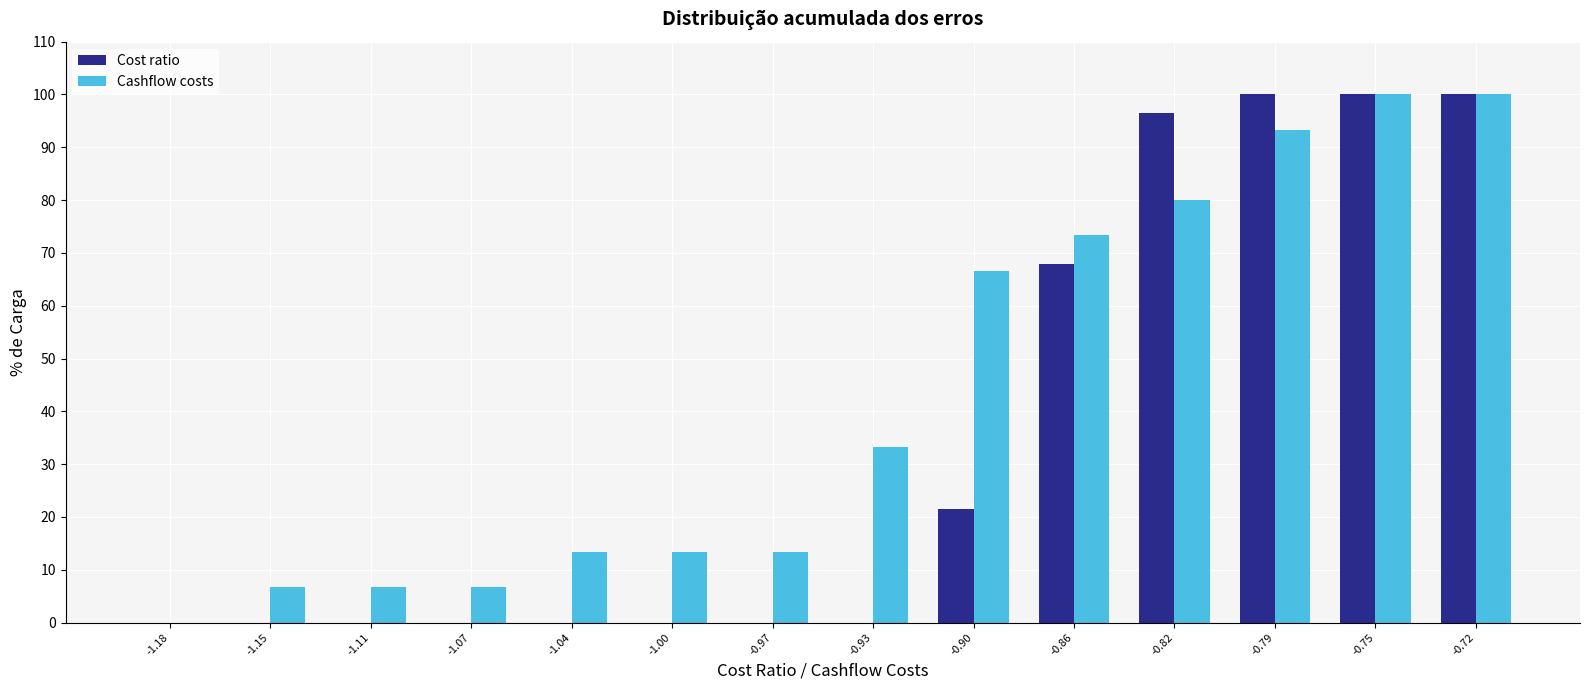

What is the height of the Cost ratio bar covering -0.805 to -0.770 on the x-axis? Neither the bar edges nor the heights are printed on the chart, so give them approximately, as read against the axes.

100